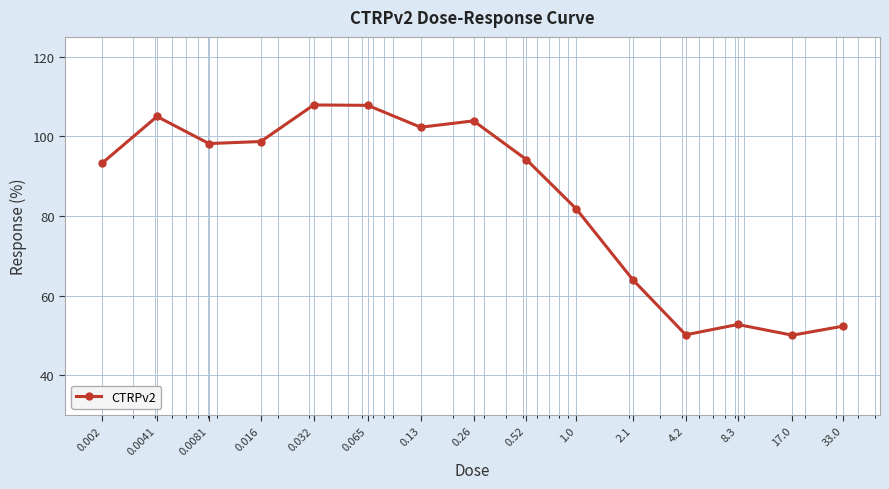

True or false: the data has more than 2 interior local peaks.

True